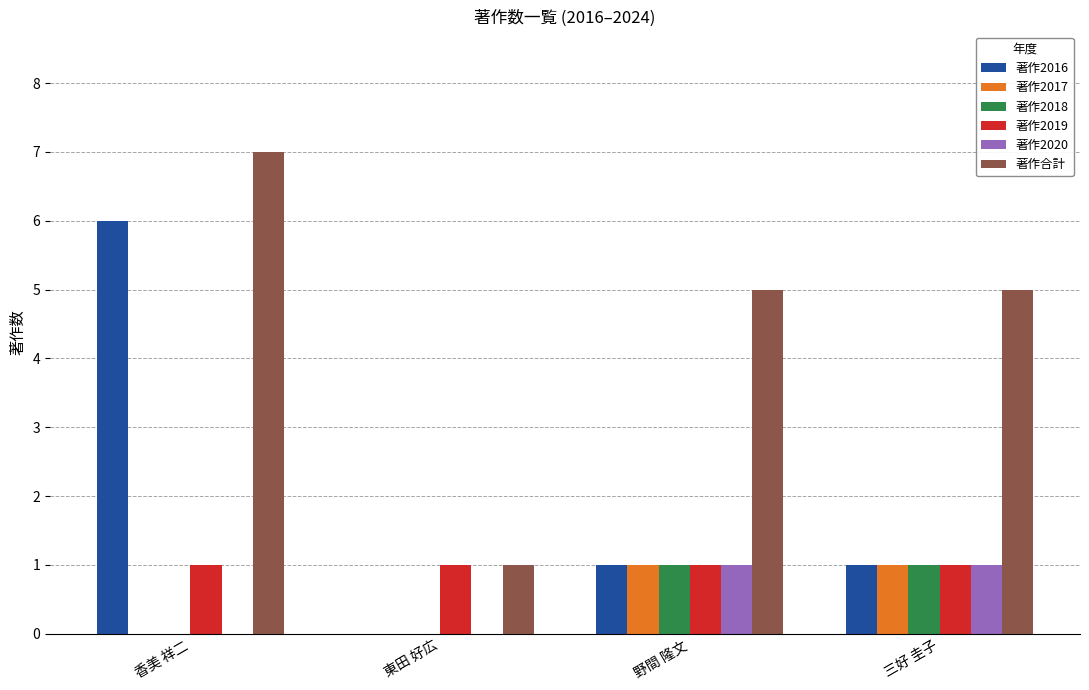

What are all the series names shown in the legend?

著作2016, 著作2017, 著作2018, 著作2019, 著作2020, 著作合計